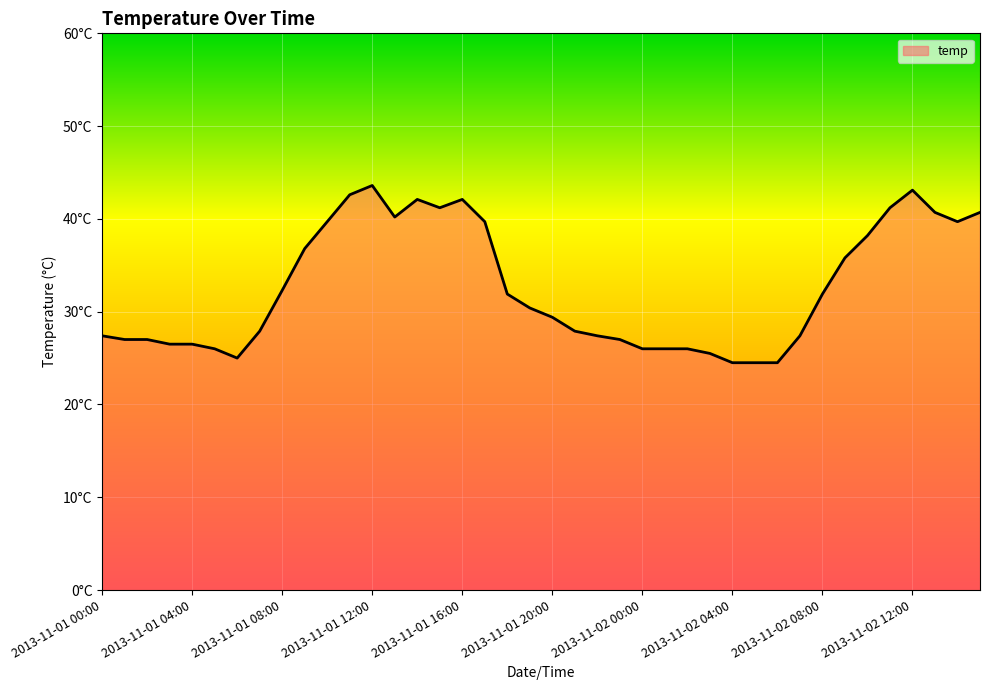

Is this an area chart (filled region under the line)?

Yes